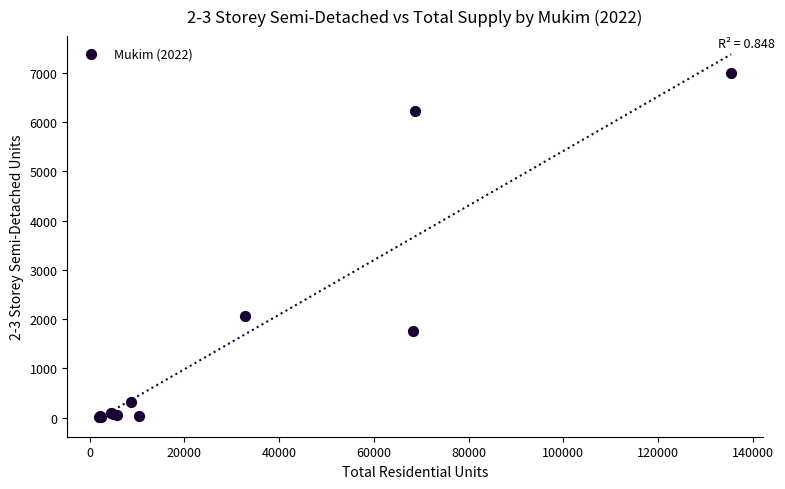

What Y value in the scatter plot is closest to 3501?

2061